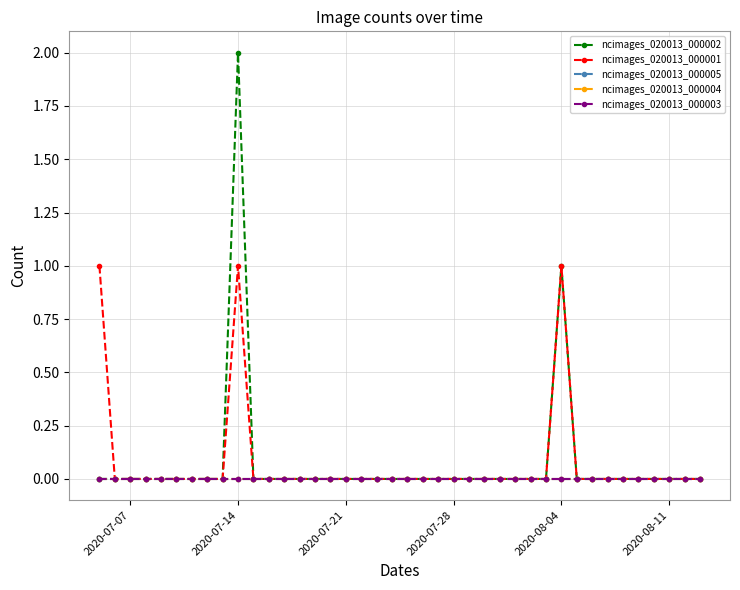

True or false: ncimages_020013_000003 has more than 2 points higher than both neighbors.

False